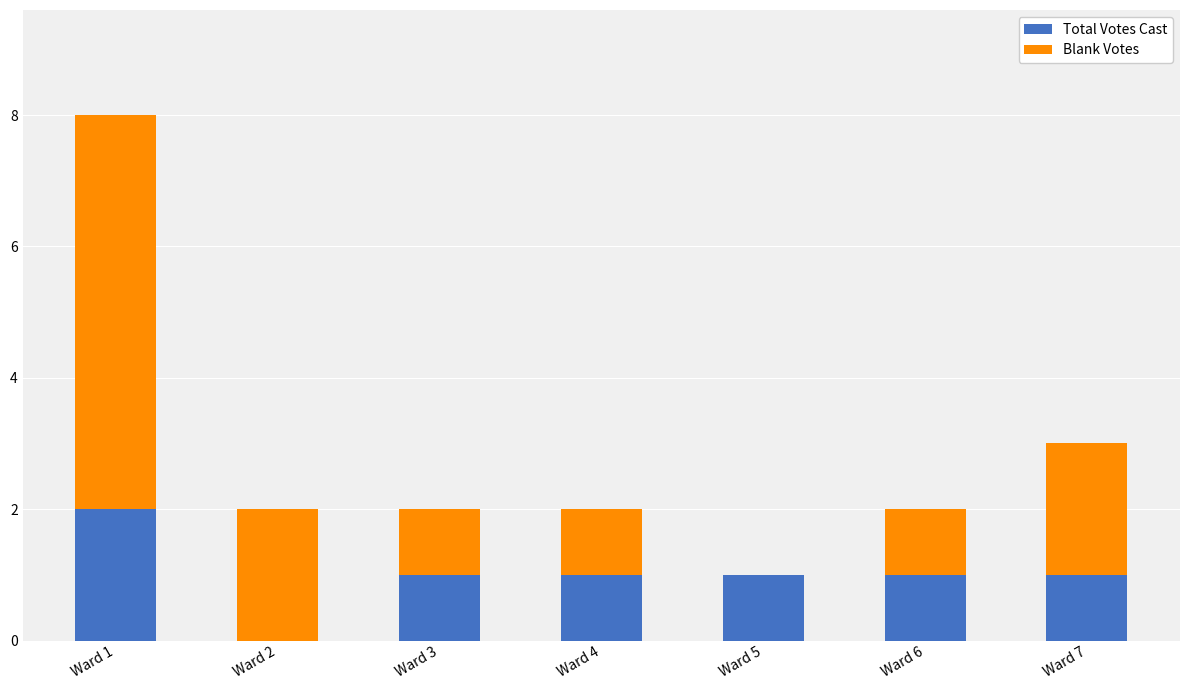

What is the sum of all Total Votes Cast values?

7